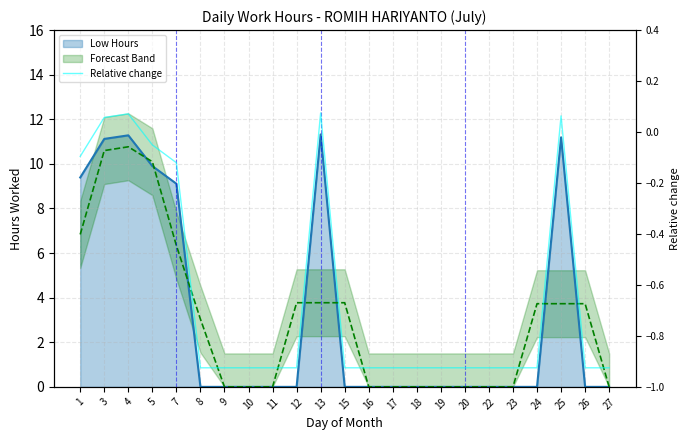

True or false: the data shows -0.9 at 17.

True